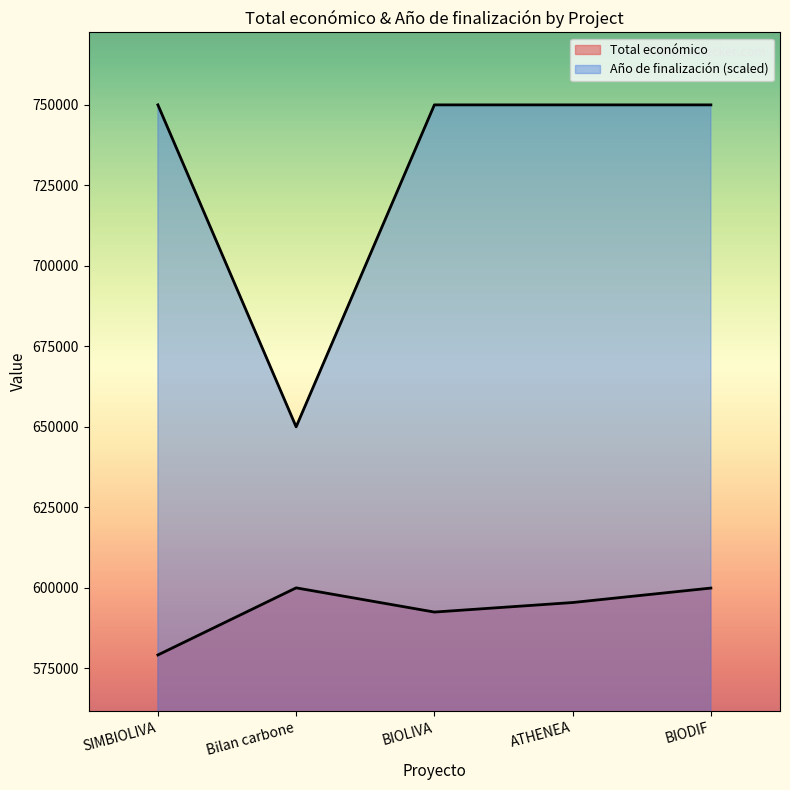

What position from the right is BIODIF?

1